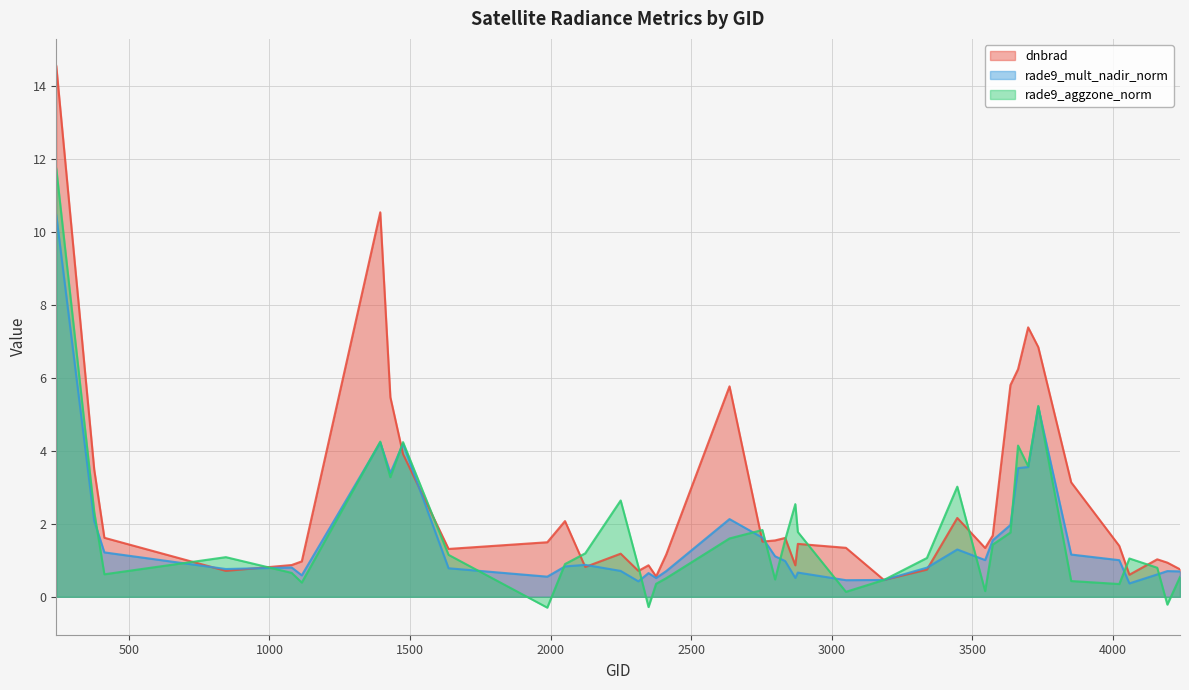

The value of dnbrad at 3050 is 0.9. True or false?

False